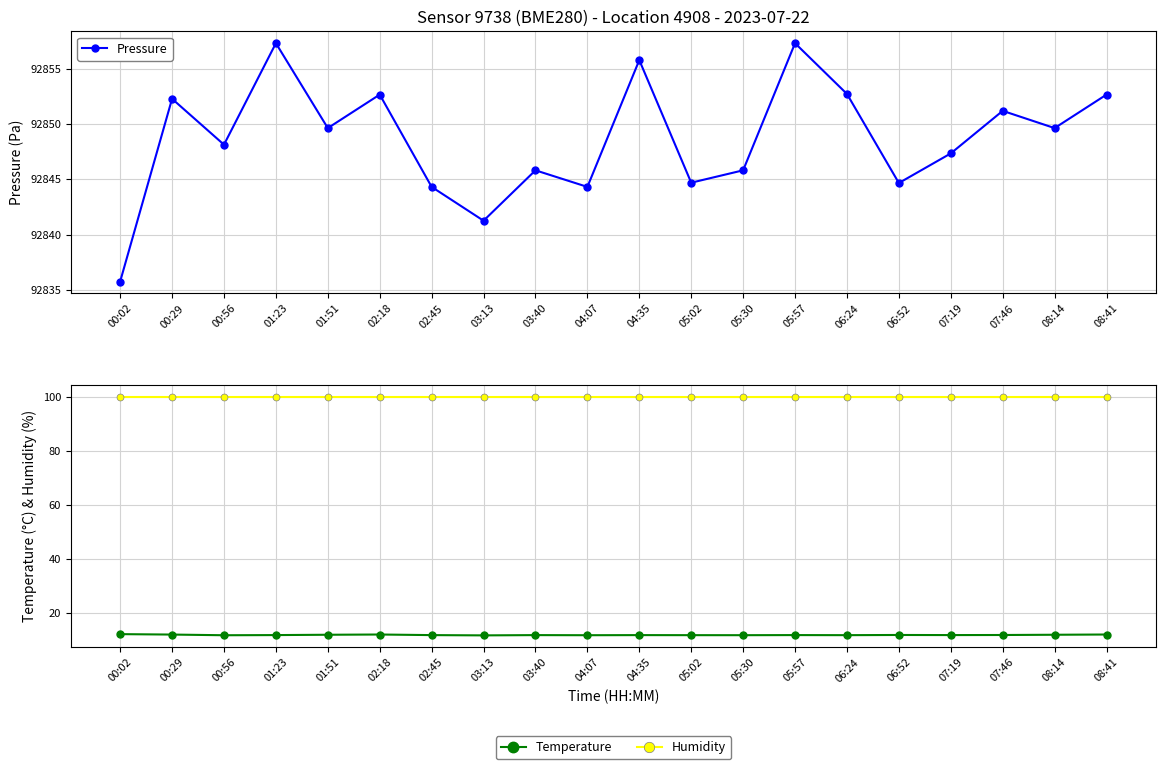

How many lines are shown in the chart?

3